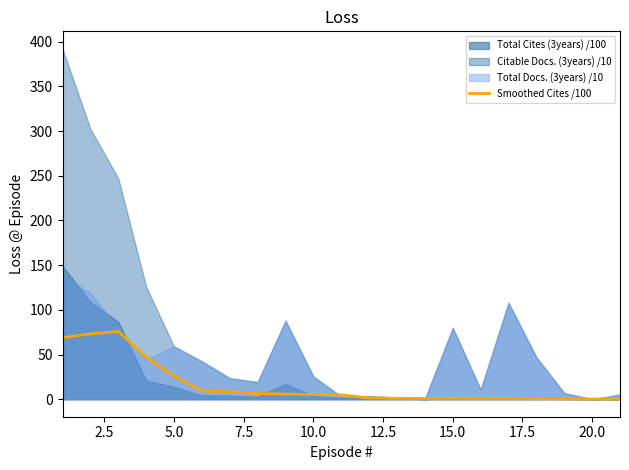

The chart shows a value of 1.5 at 12. True or false?

False